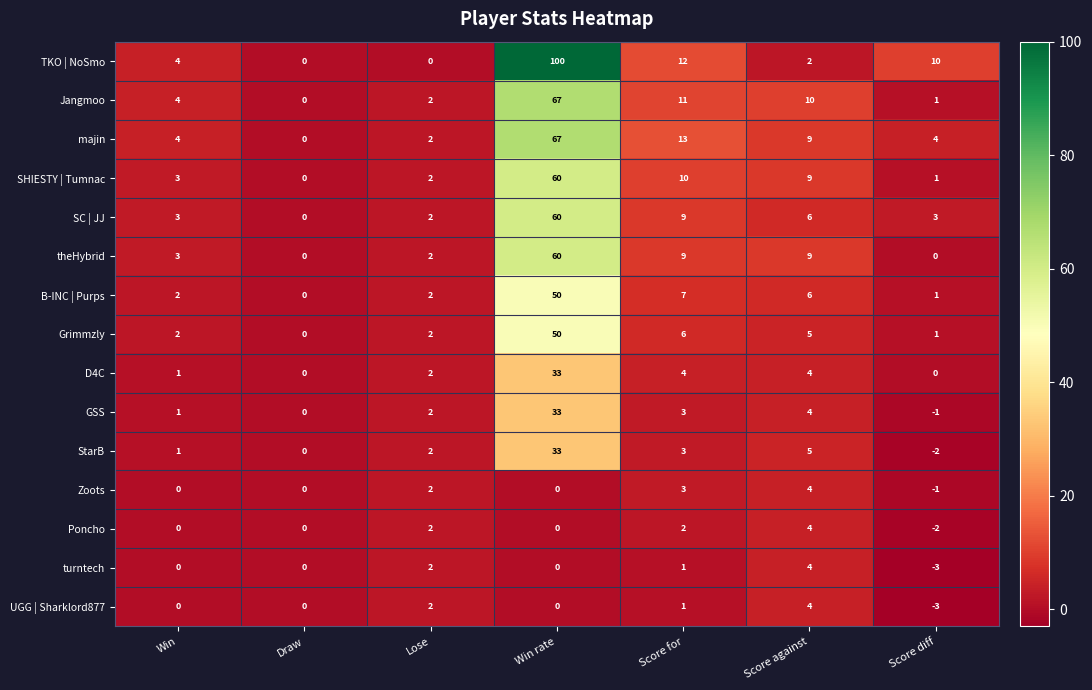

Is it true that turntech equals 2 at Score for?

False